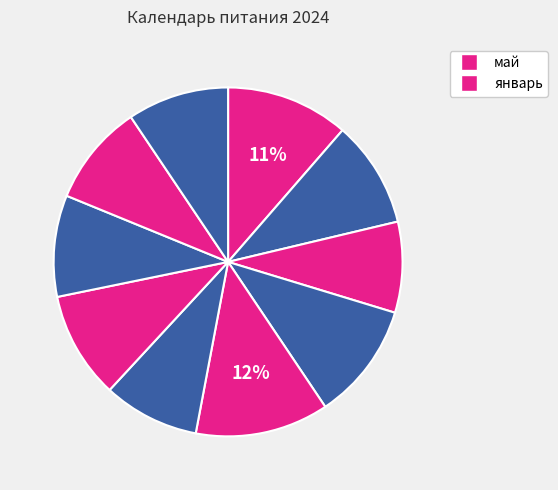

How many slices are in this pie chart?

10